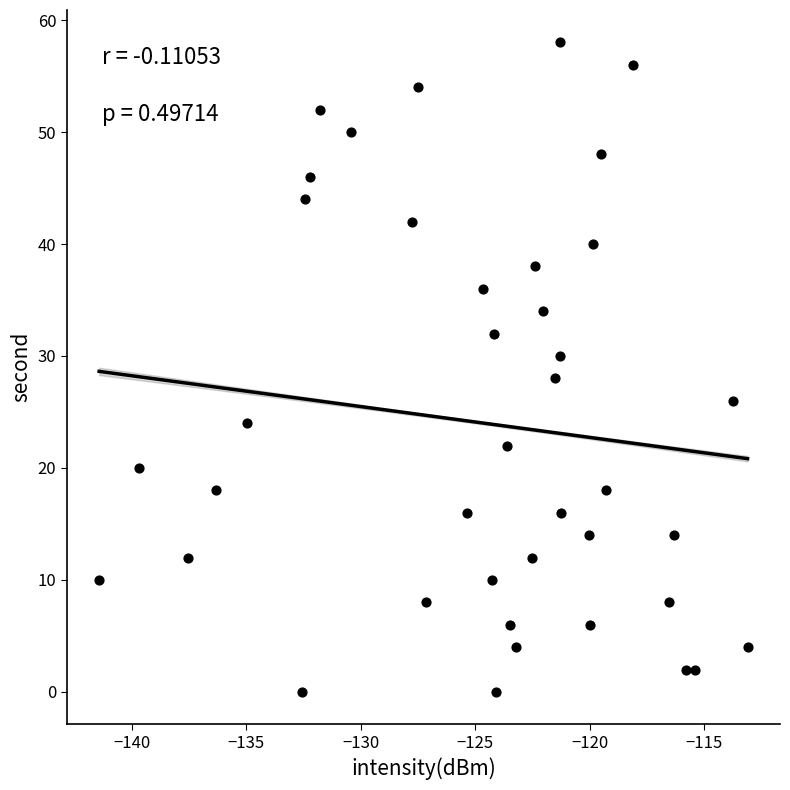

What is the range of Y values (max minus min)?

58